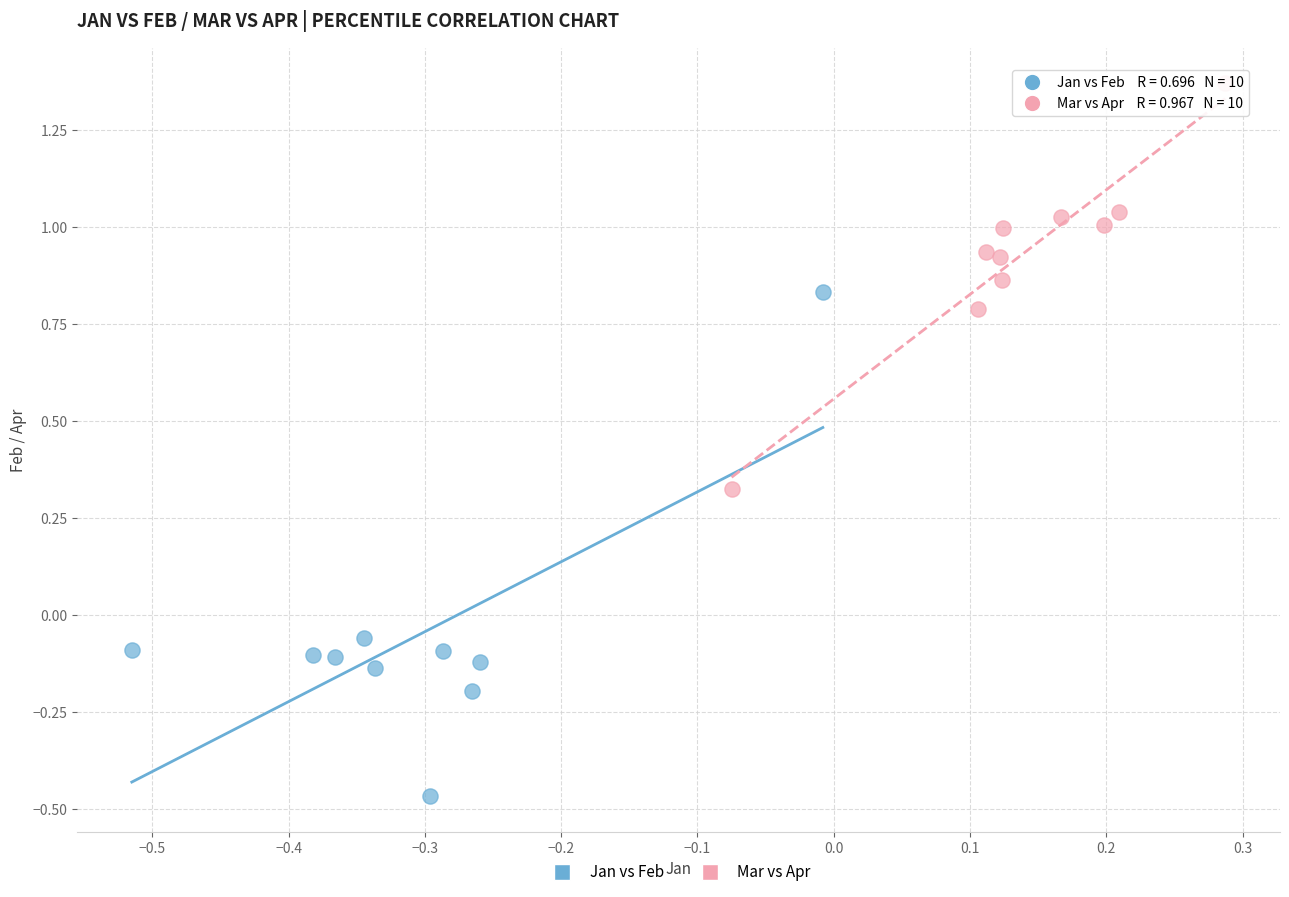

What are all the series names shown in the legend?

Jan vs Feb, Mar vs Apr